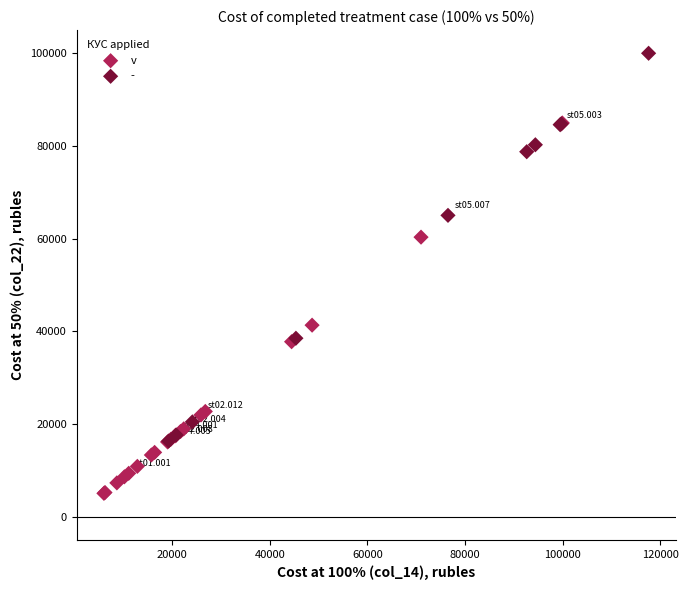

Which series reaches the minimum Y coordinate?

v